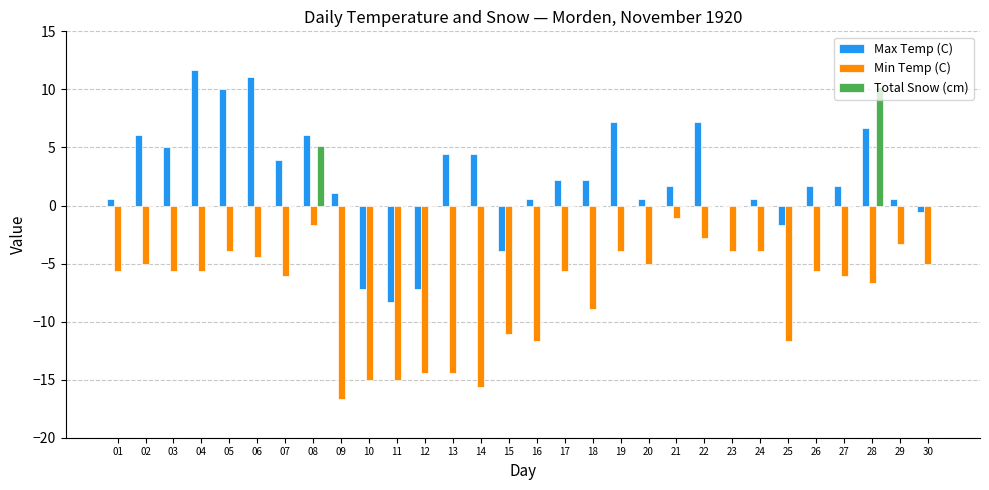

Which series changed the most between 12 and 13?

Max Temp (C)